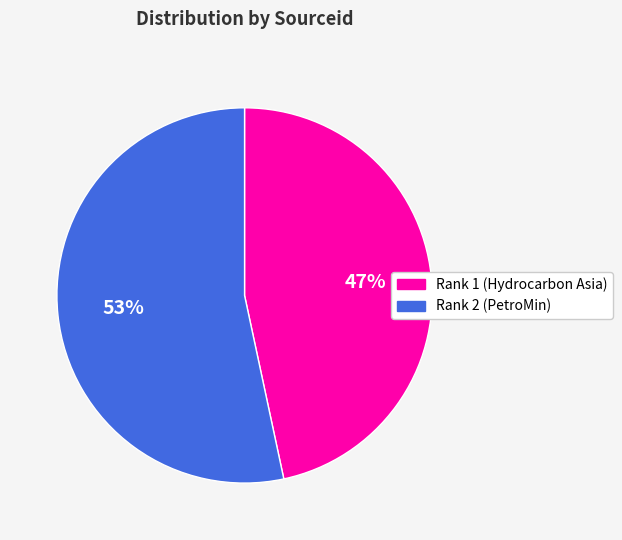

To the nearest percent, what is the combined percentage of Rank 2 (PetroMin) and Rank 1 (Hydrocarbon Asia)?

100%